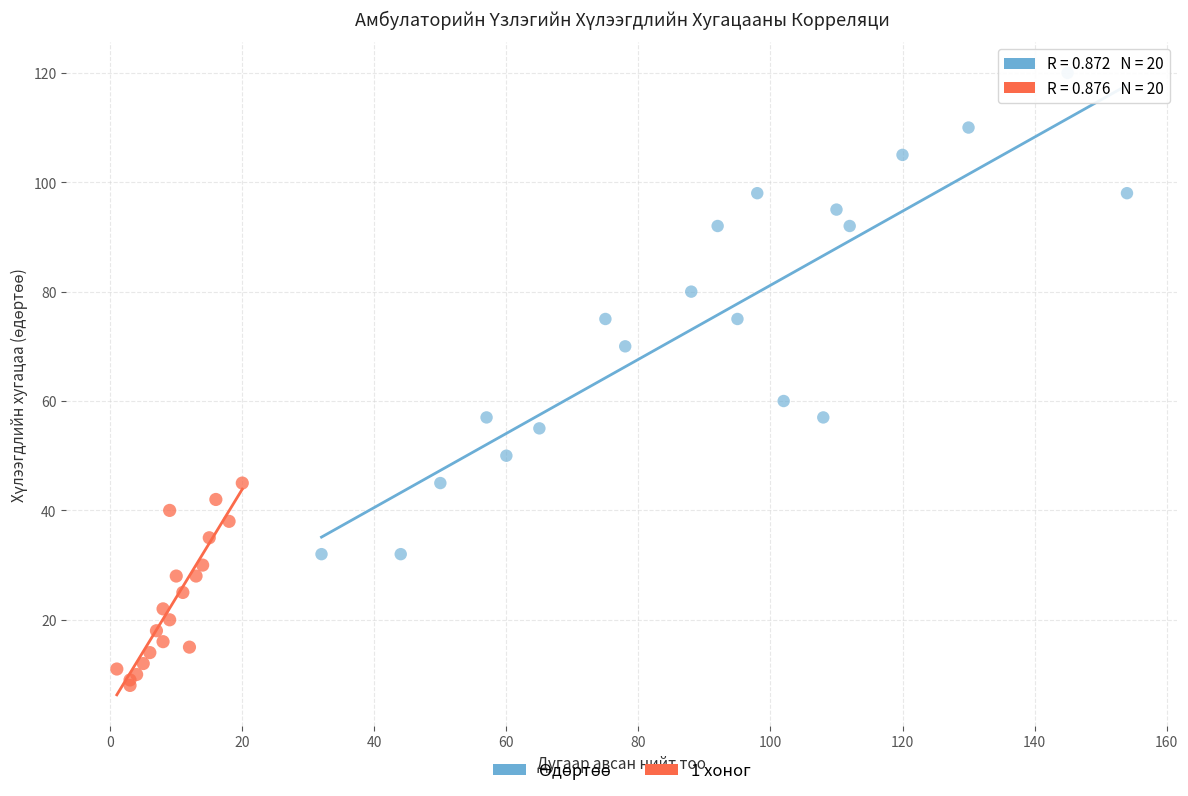

Which series contains the lowest Y value?

1 хоног